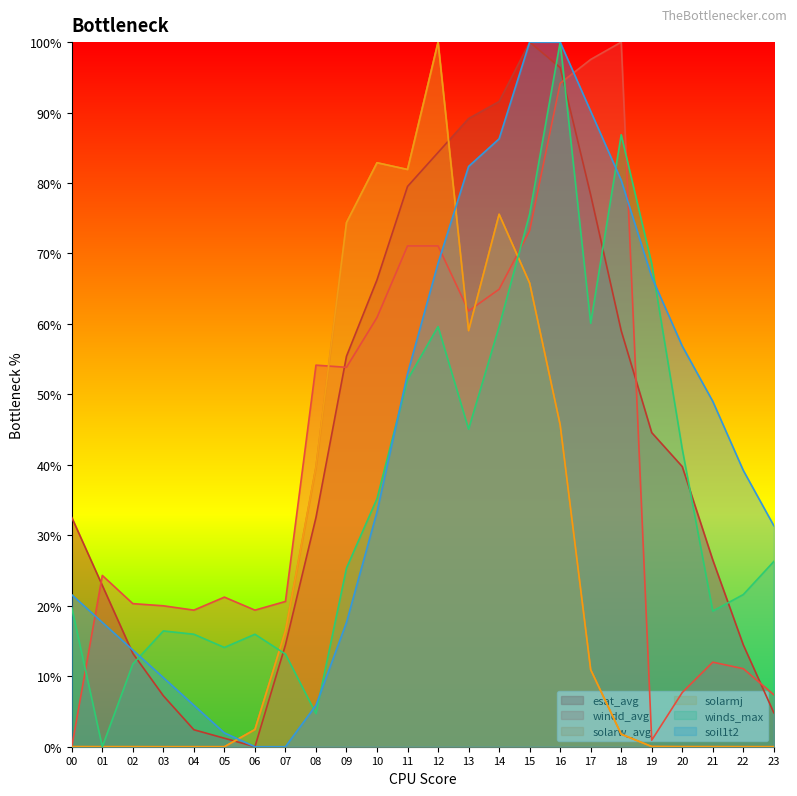

What is the maximum value for solarw_avg?

100.0